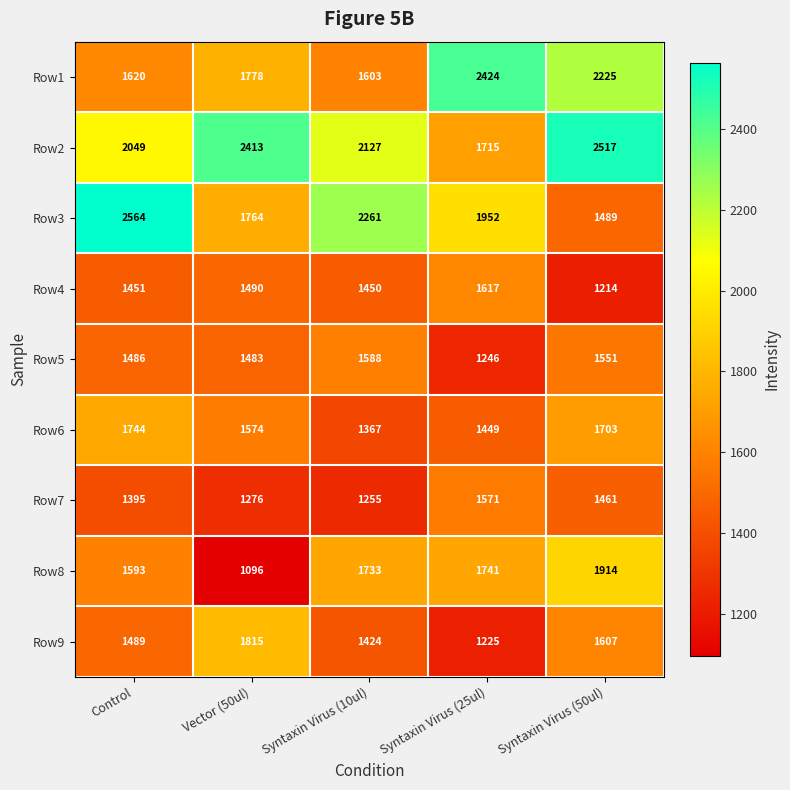

What value does the Row4 series have at Control, to the nearest 5?

1450